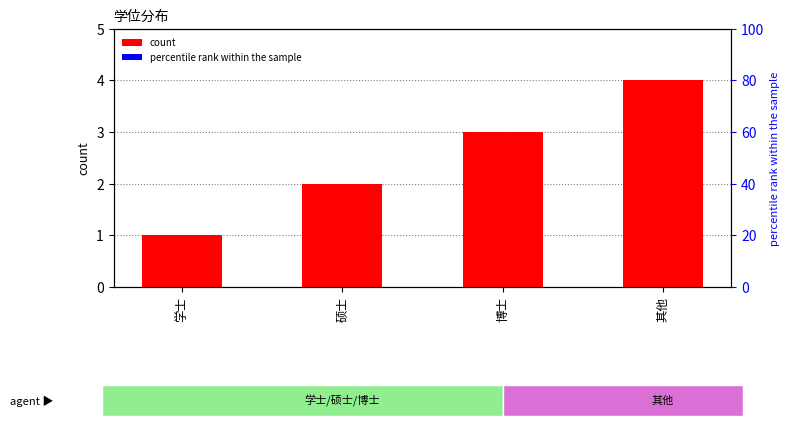

What position from the left is 学士?

1